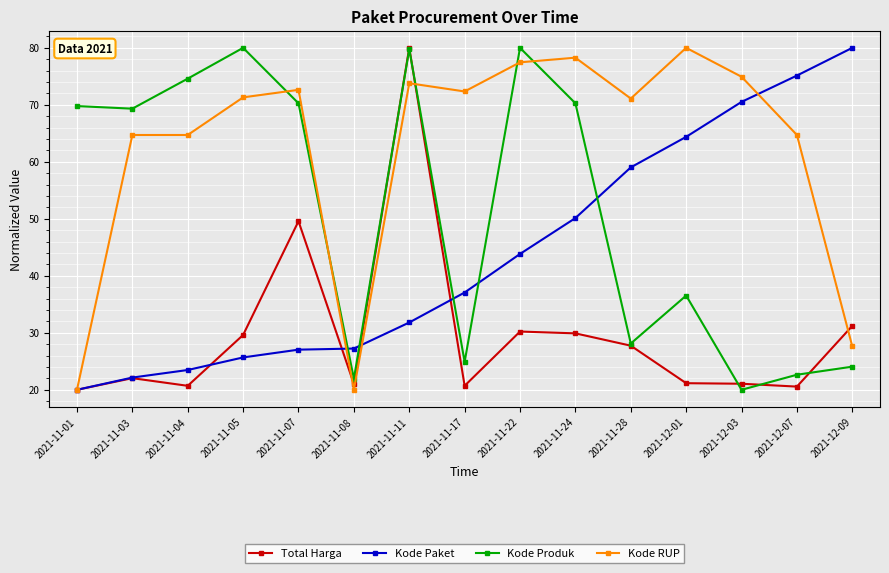

What is the maximum value shown in the chart?

80.0